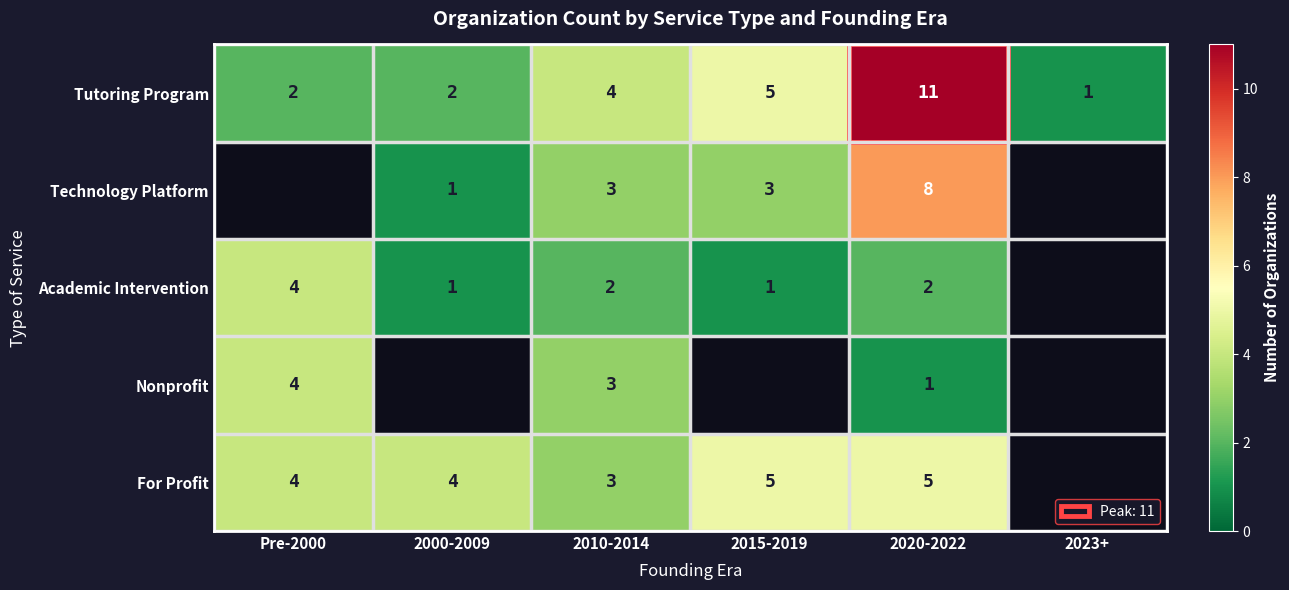

True or false: Nonprofit has a value of 2 at Pre-2000.

False